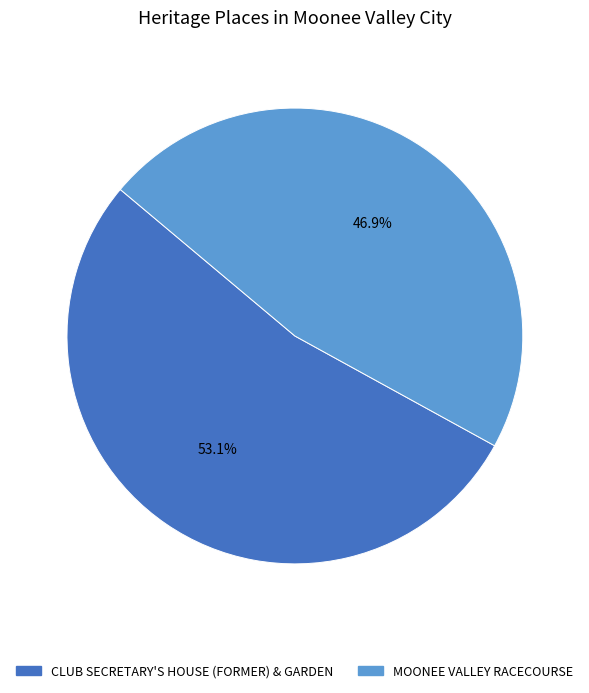

Rank the categories by value from highest to lowest.

CLUB SECRETARY'S HOUSE (FORMER) & GARDEN, MOONEE VALLEY RACECOURSE